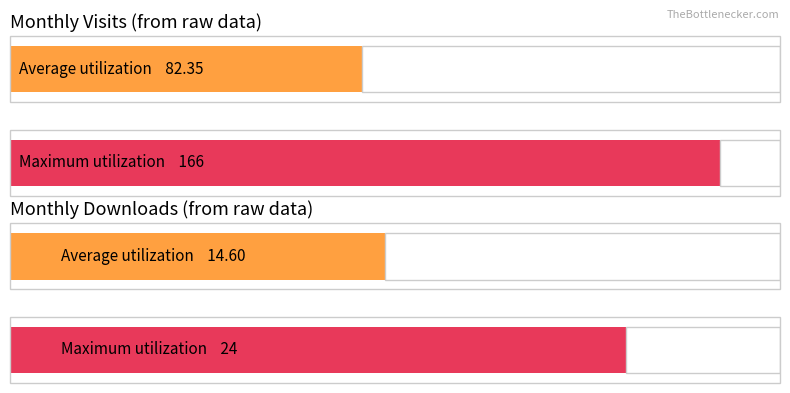

What is the average value?

82